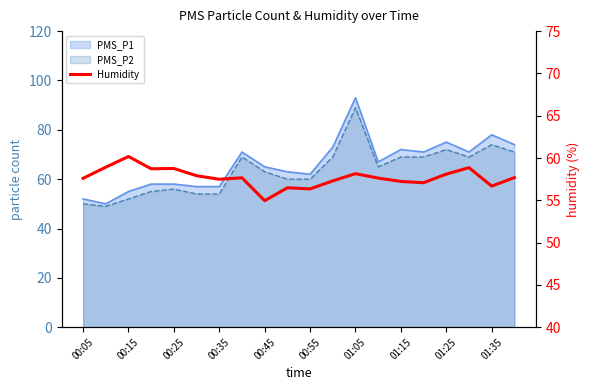

How many interior local valleys (lower than both neighbors) does the data have?

6